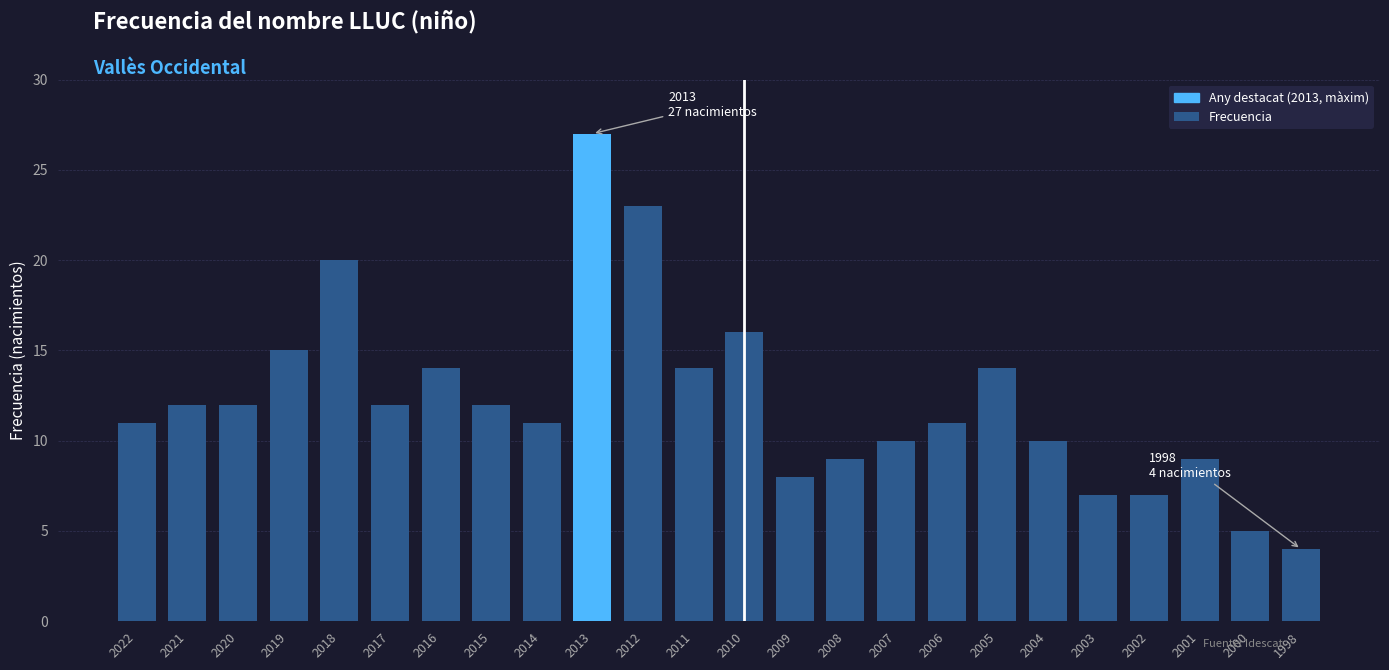

What is the minimum value shown in the chart?

4